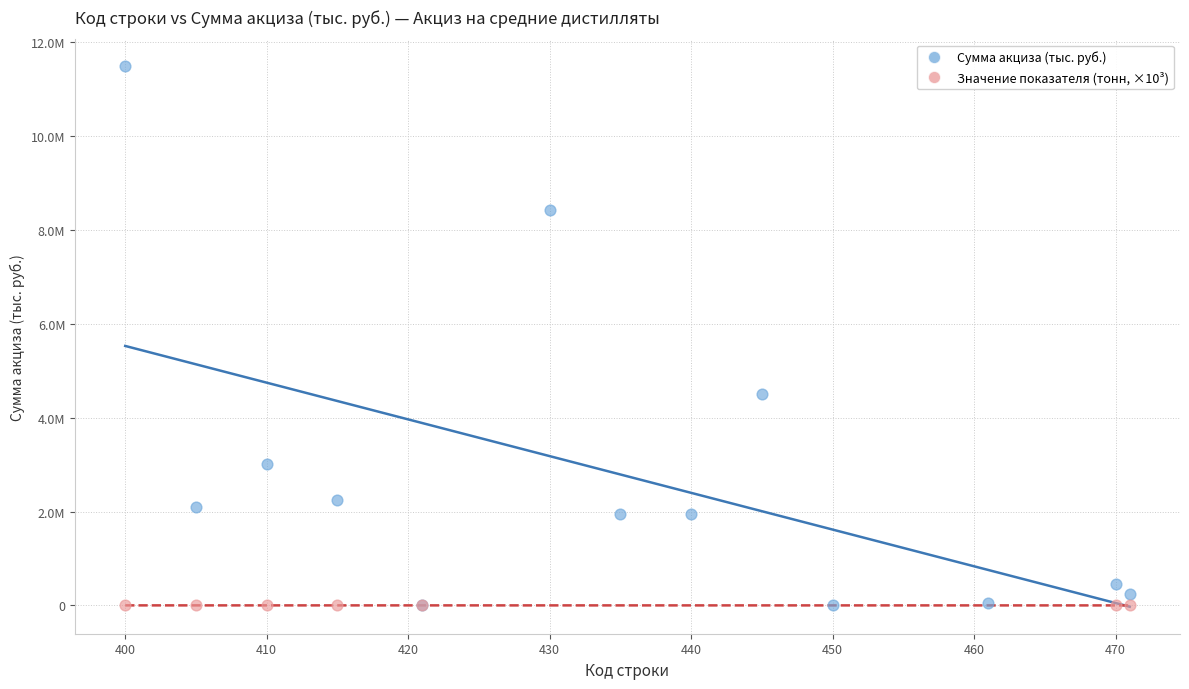

What are all the series names shown in the legend?

Сумма акциза (тыс. руб.), Значение показателя (тонн, ×10³)